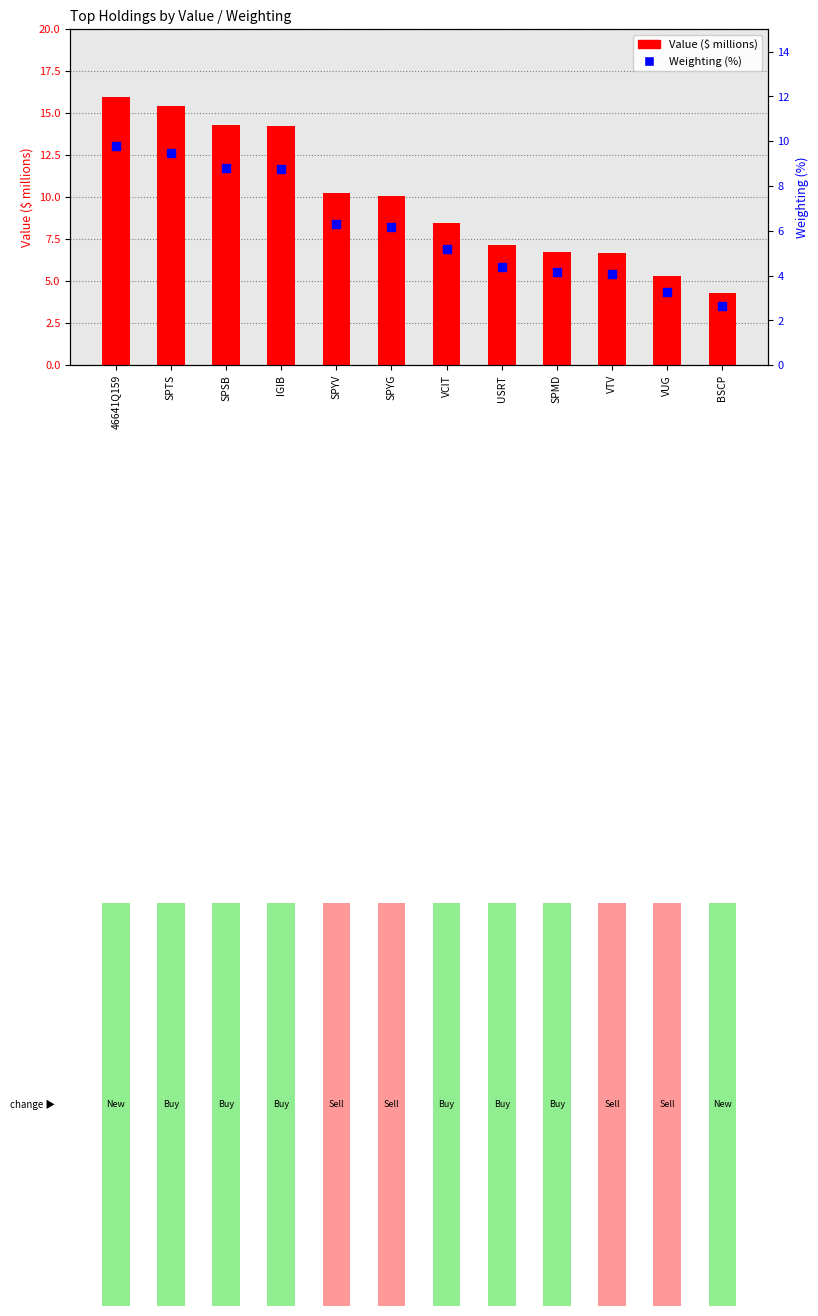

What are all the series names shown in the legend?

Value ($ millions), Weighting (%)